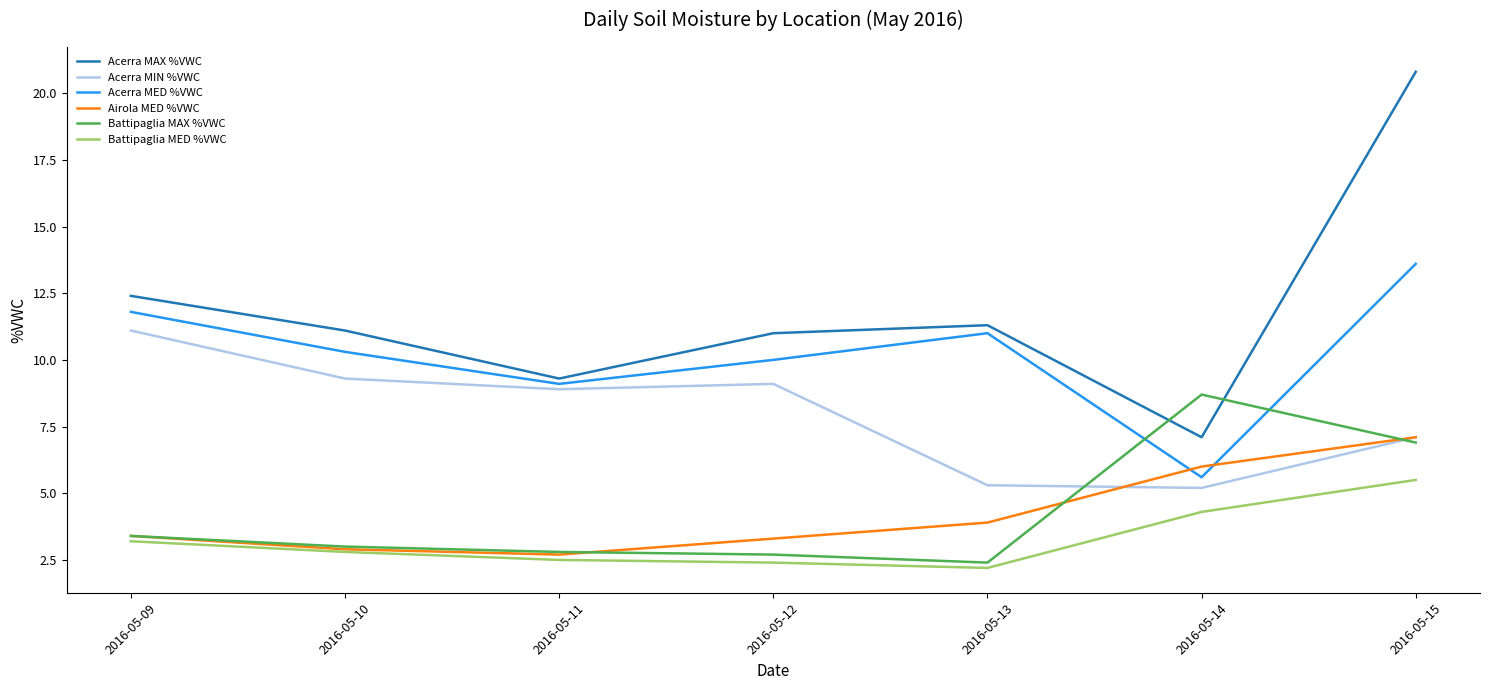

True or false: Battipaglia MED %VWC and Acerra MED %VWC cross at least once.

False